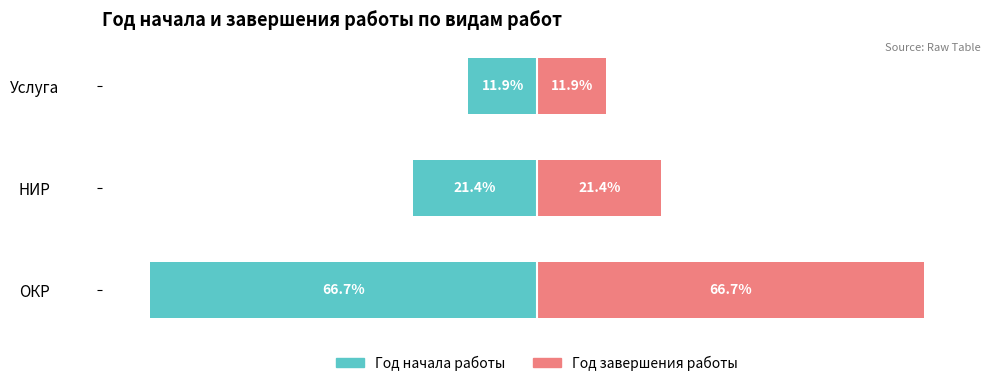

At how many categories does at least one series exceed -52?

3